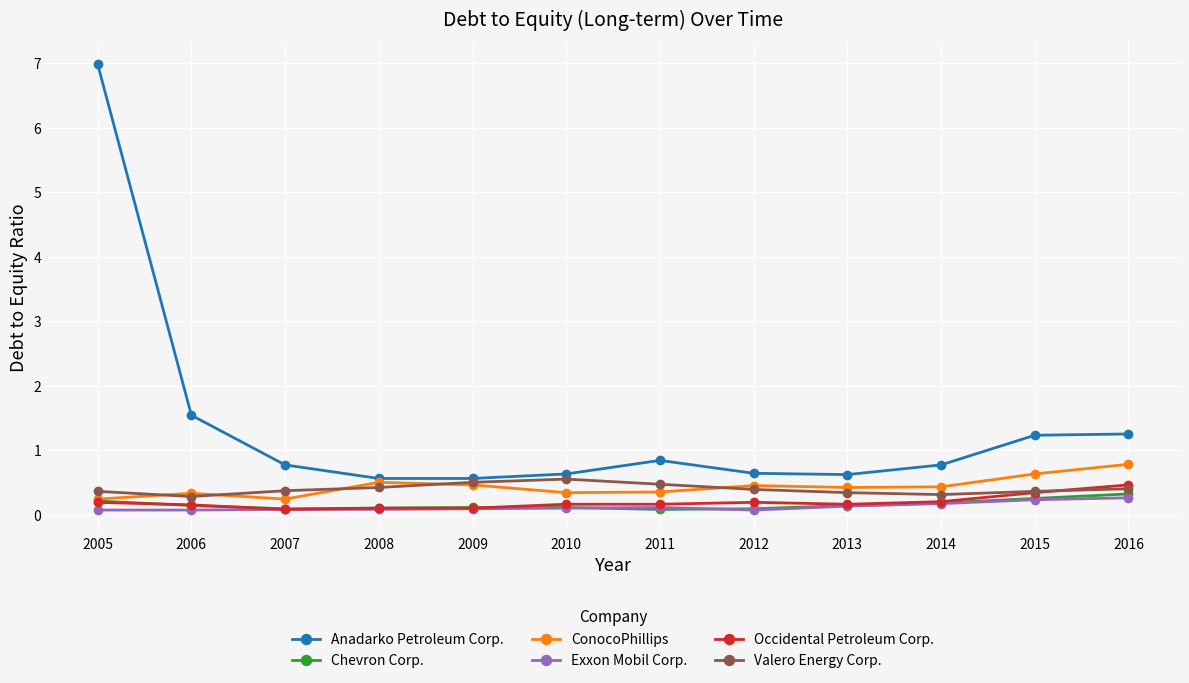

At how many categories does at least one series exceed 0?

12